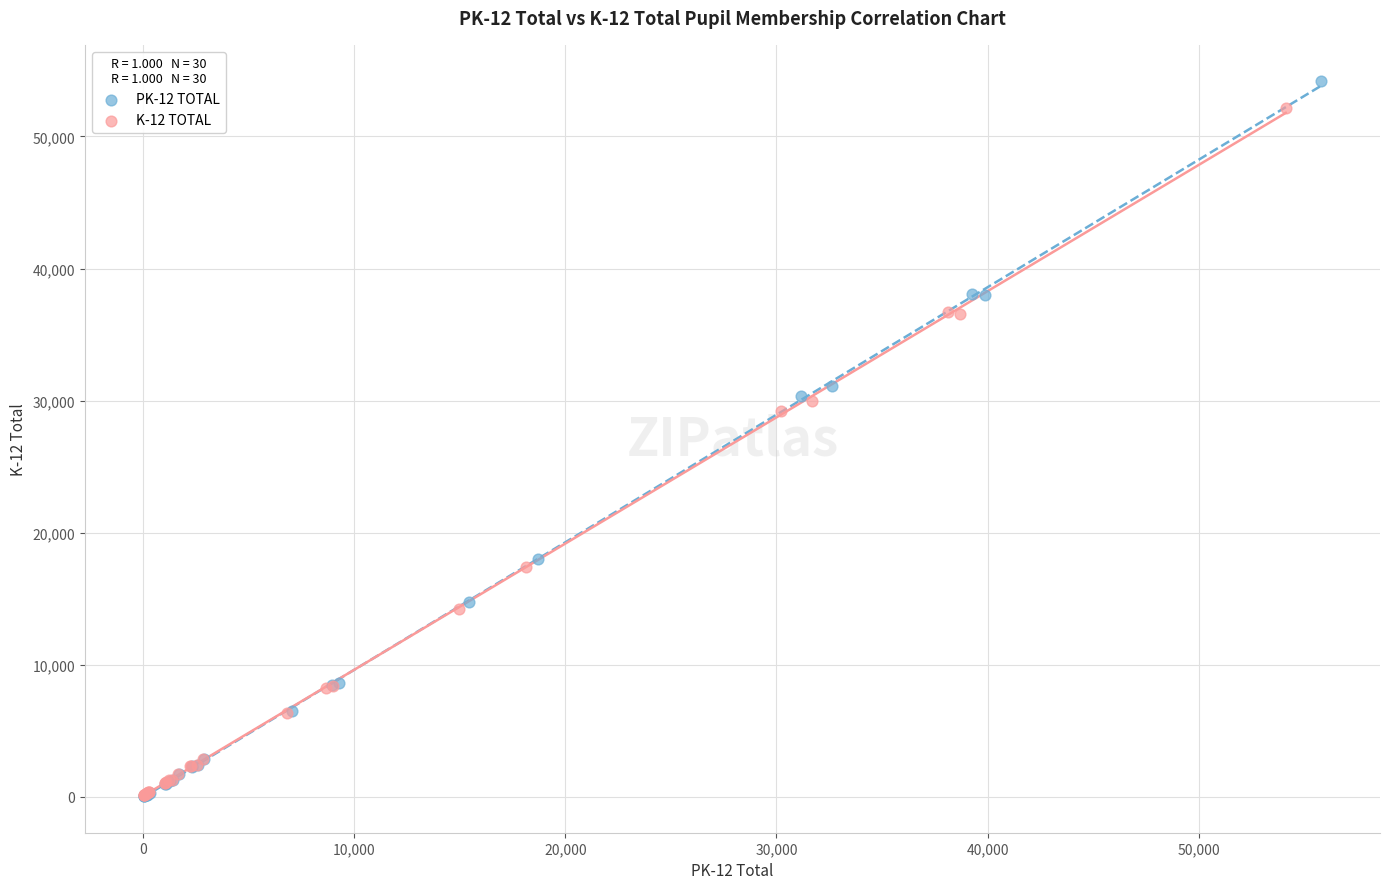

Which series has the largest Y range (max minus min)?

PK-12 TOTAL